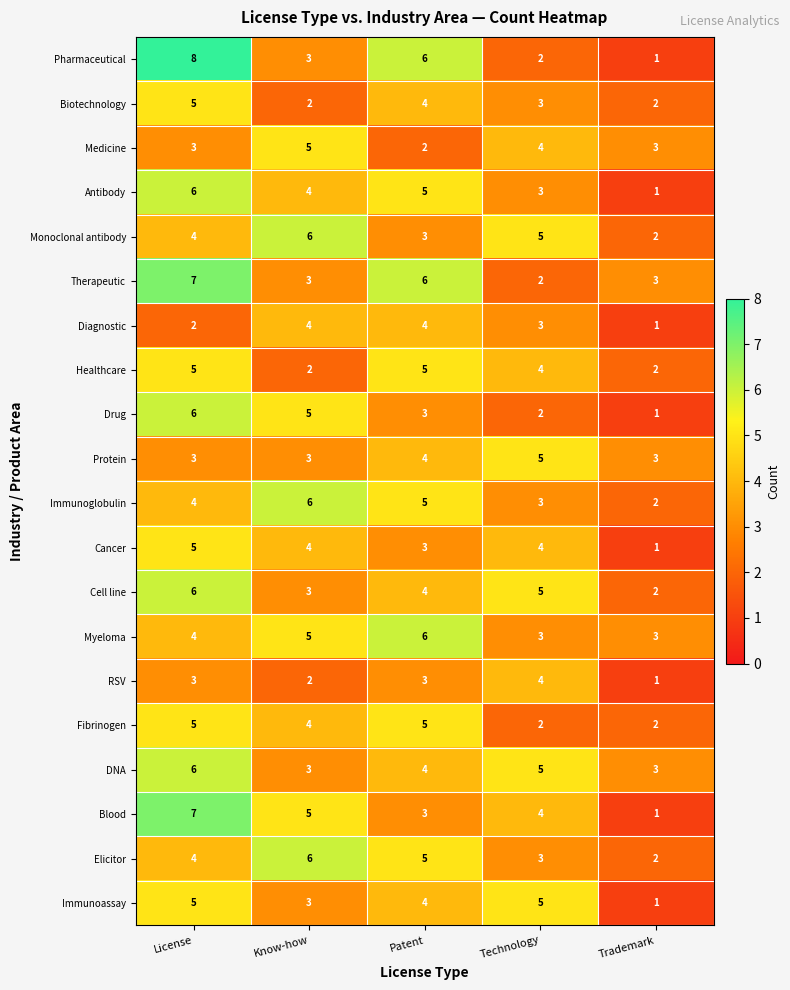

Which series has the largest range (max minus min)?

Pharmaceutical